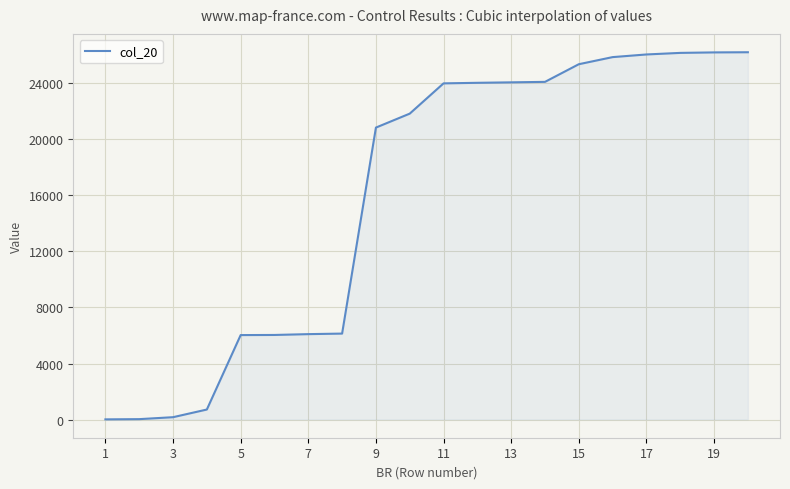

What is the difference between the maximum and minimum values?

26188